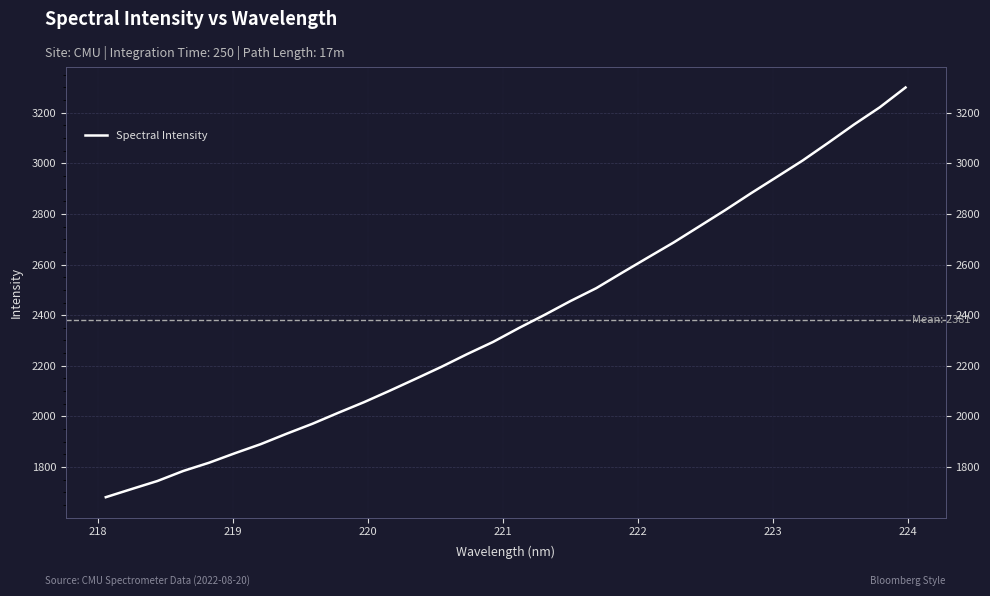

What is the label of the 28th point from the right?

221